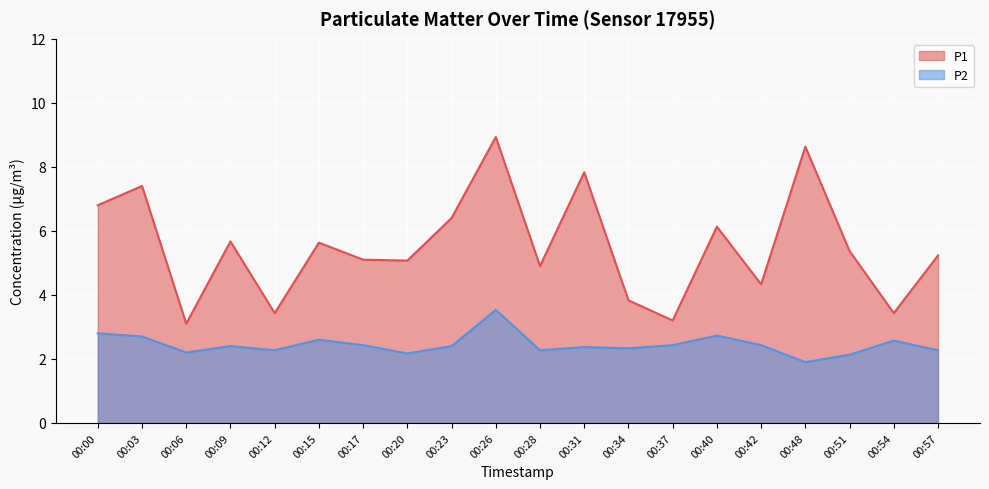

What is the average value of the P2 series?

2.4